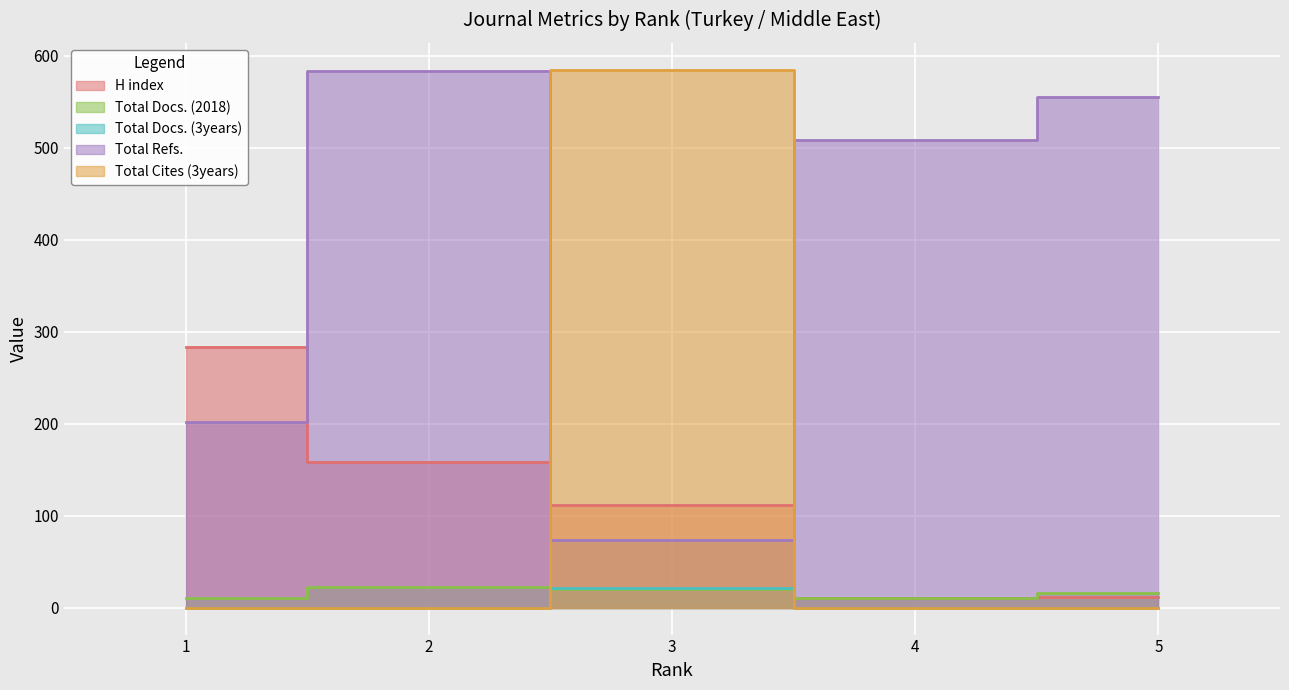

What are all the series names shown in the legend?

H index, Total Docs. (2018), Total Docs. (3years), Total Refs., Total Cites (3years)